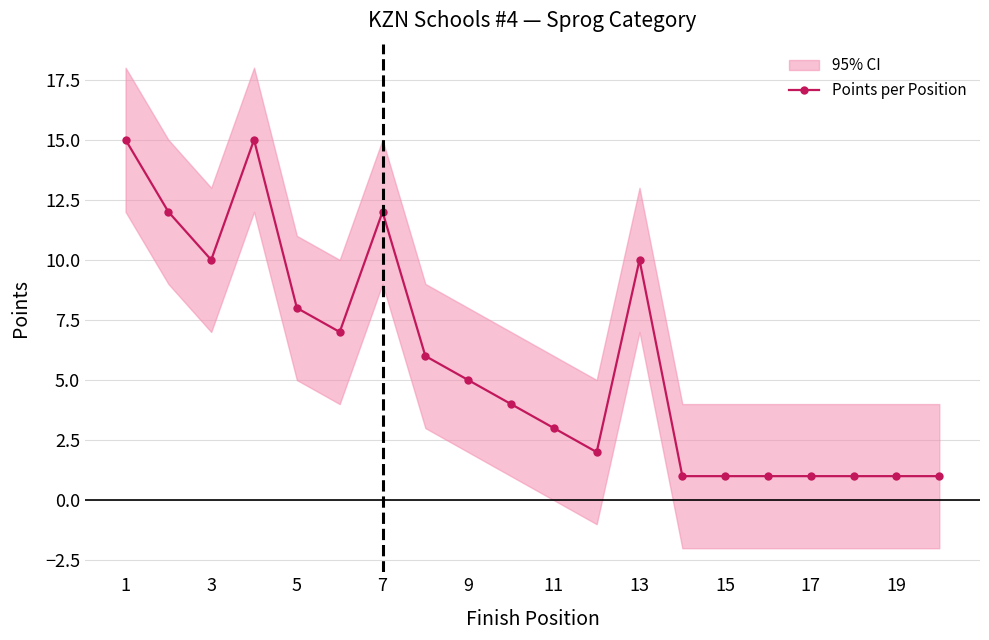

How many series are shown in this chart?

1